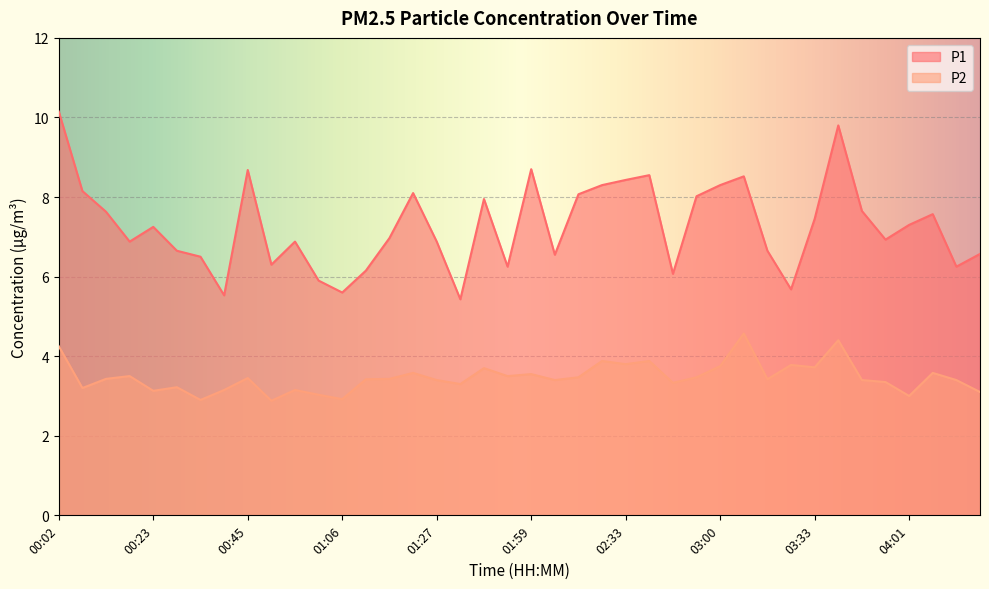

True or false: P2 has more than 2 interior local peaks.

True